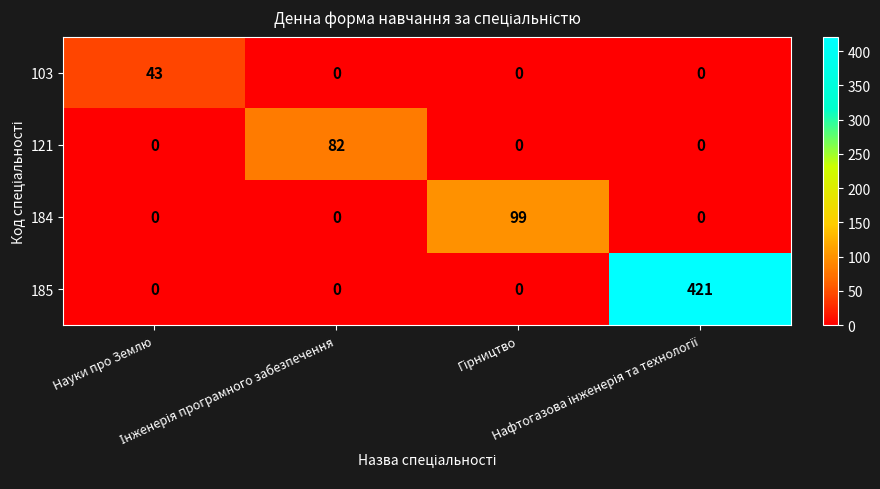

What is the greatest value displayed?

421